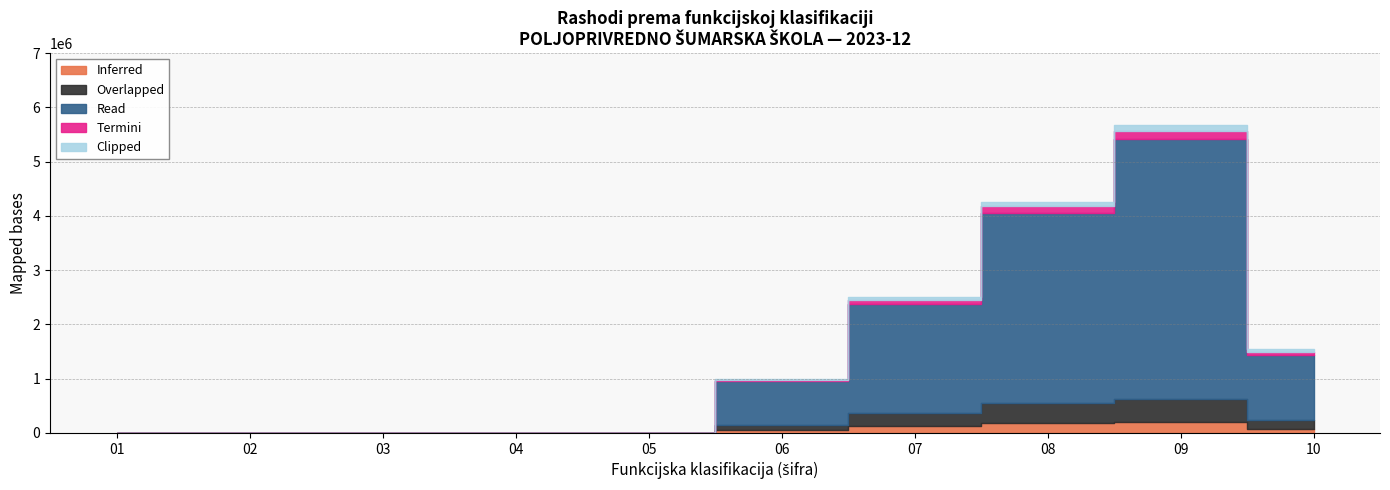

Does the chart display data point markers on the line(s)?

No